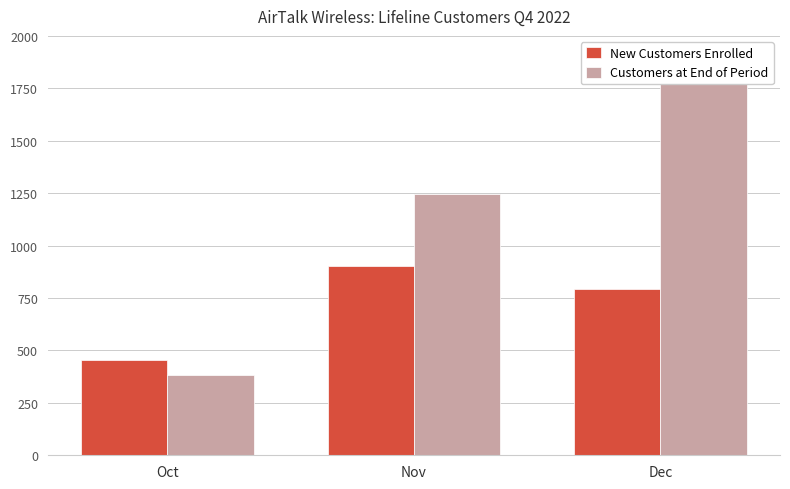

What is the difference between the maximum and second lowest values in the New Customers Enrolled series?

107